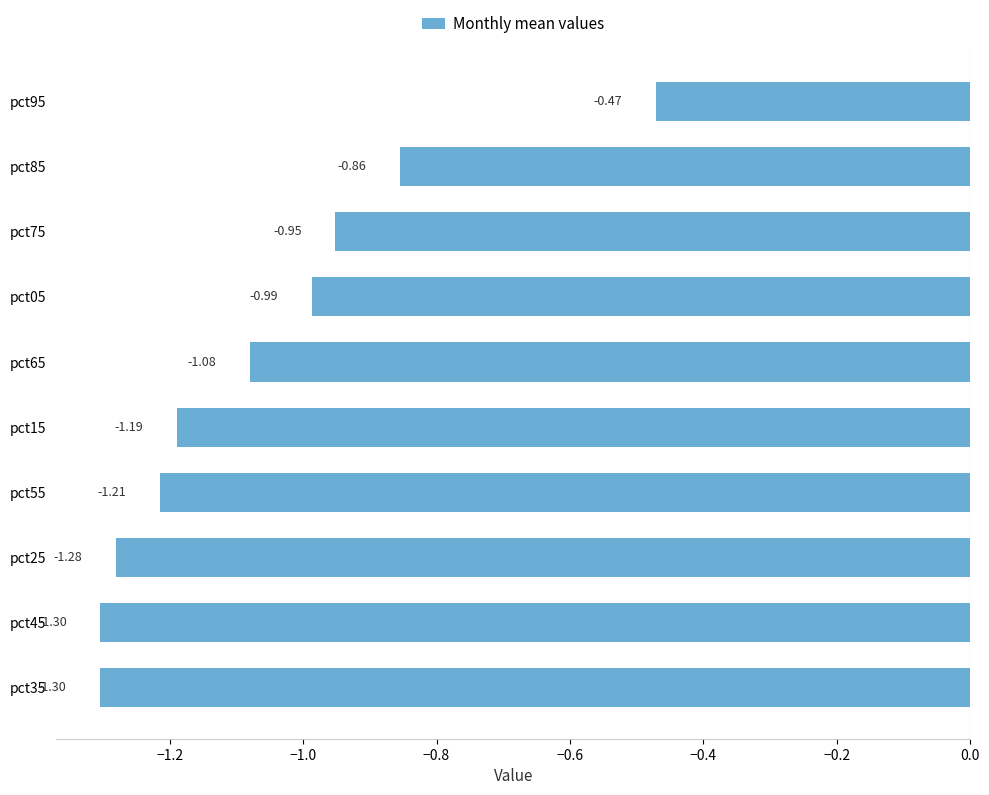

What is the difference between the second highest and minimum values?

0.4